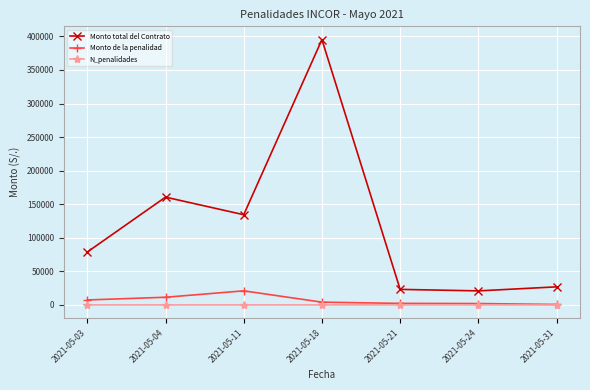

True or false: N_penalidades and Monto total del Contrato cross at least once.

False